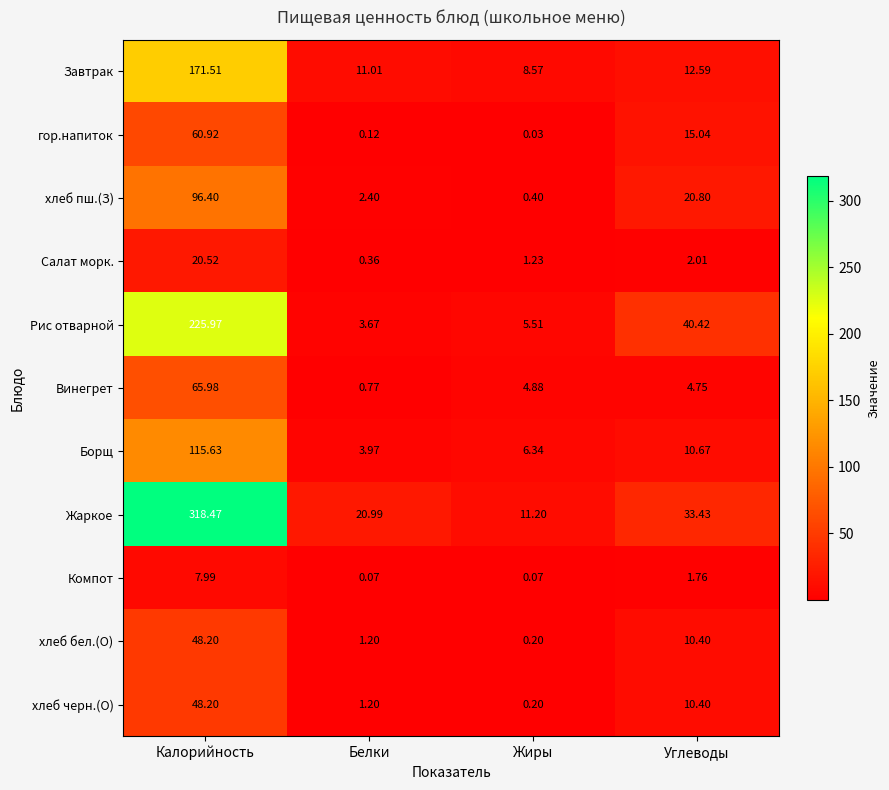

Which category has the lowest value across all series?

Жиры